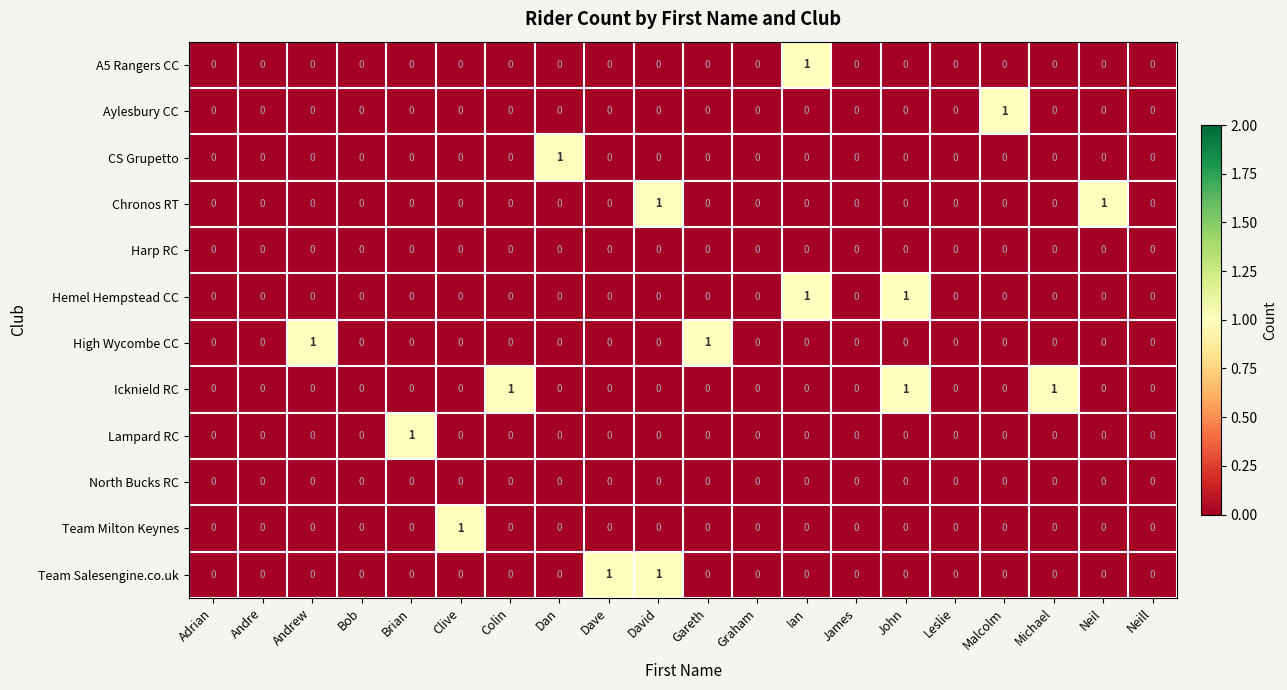

True or false: Team Milton Keynes has a value of -1 at Adrian.

False